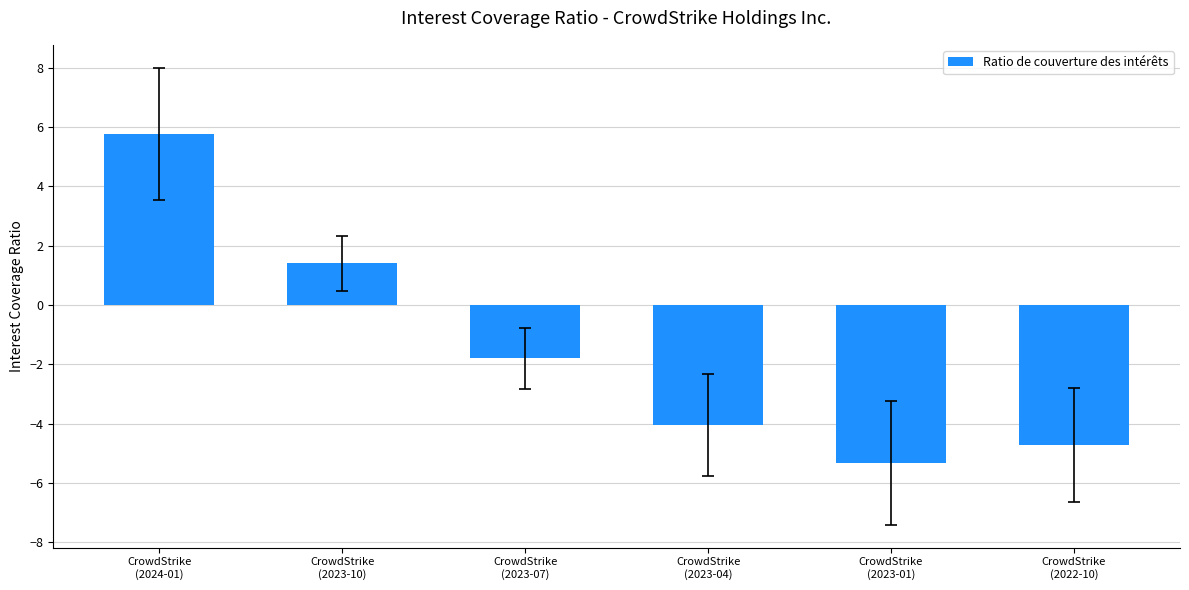

What is the average value?

-1.4